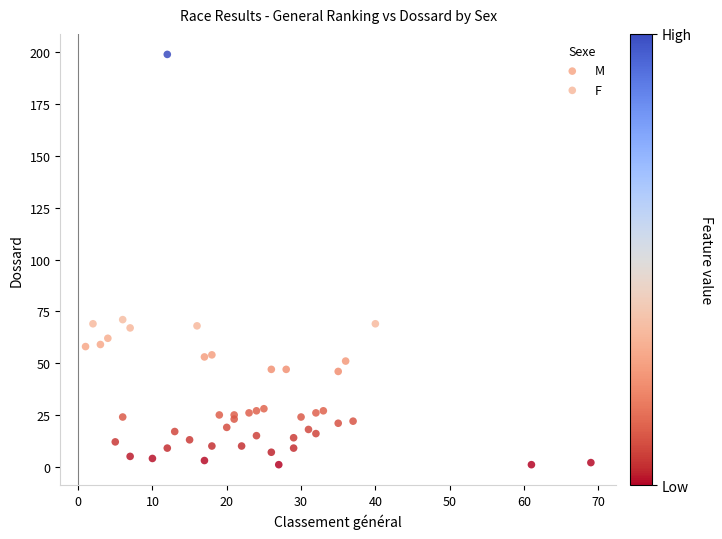

What are all the series names shown in the legend?

M, F